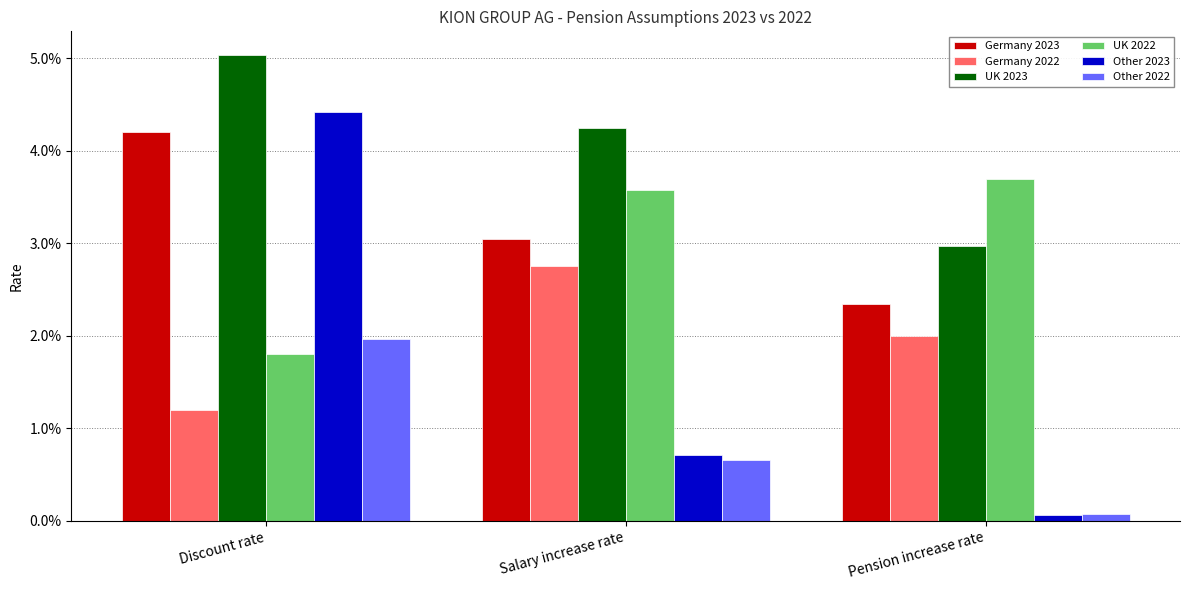

Does the chart contain stacked bars?

No